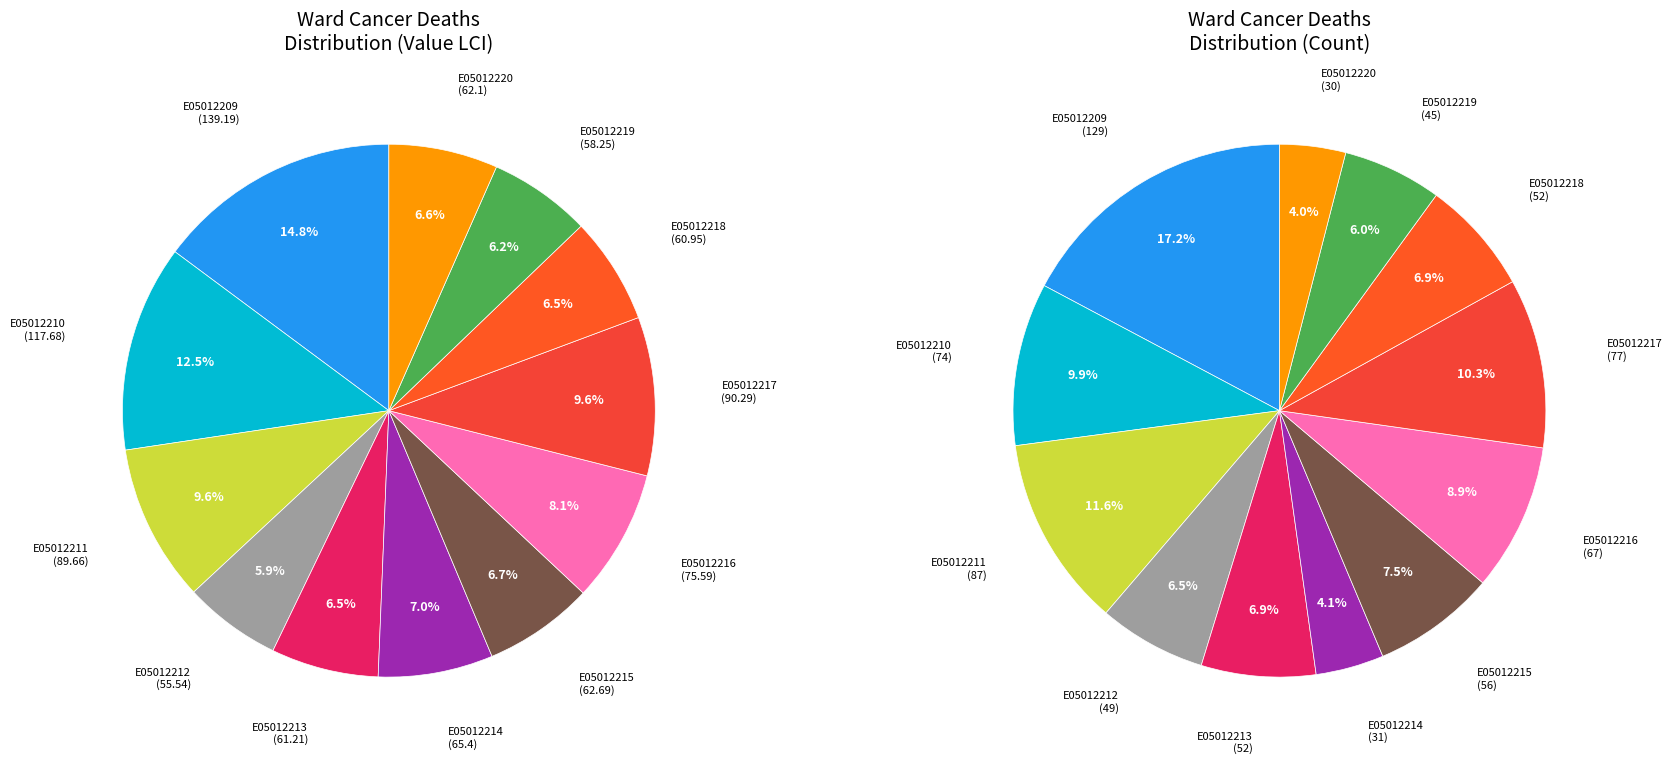

Approximately how many times larger is the value at E05012217 compared to E05012220?

1.5